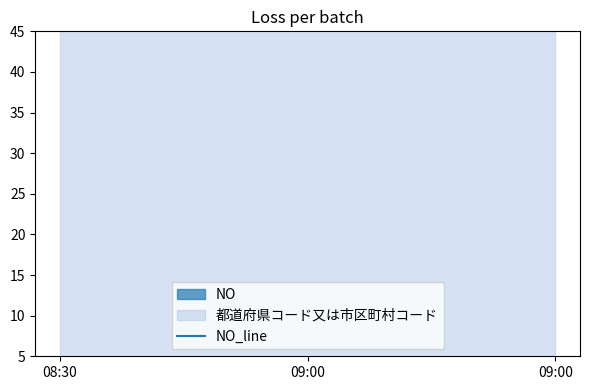

What is the smallest value displayed?

1